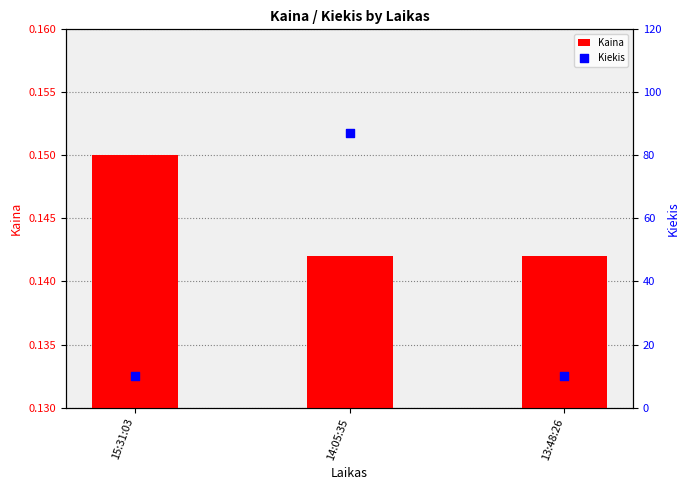

Which series reaches the maximum Y coordinate?

Kiekis